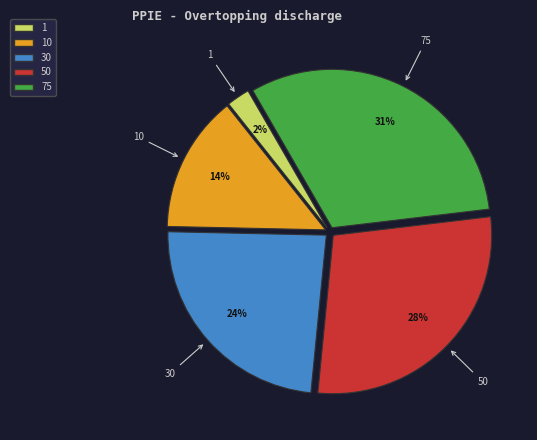

Does any single category account for the majority?

No